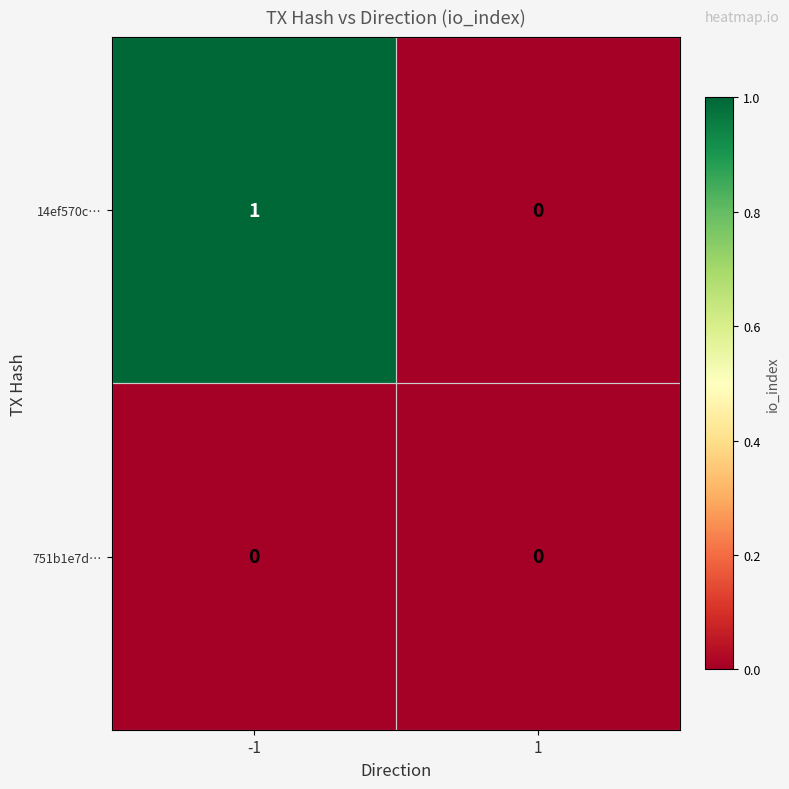

Is it true that 14ef570c… equals 0 at -1?

False